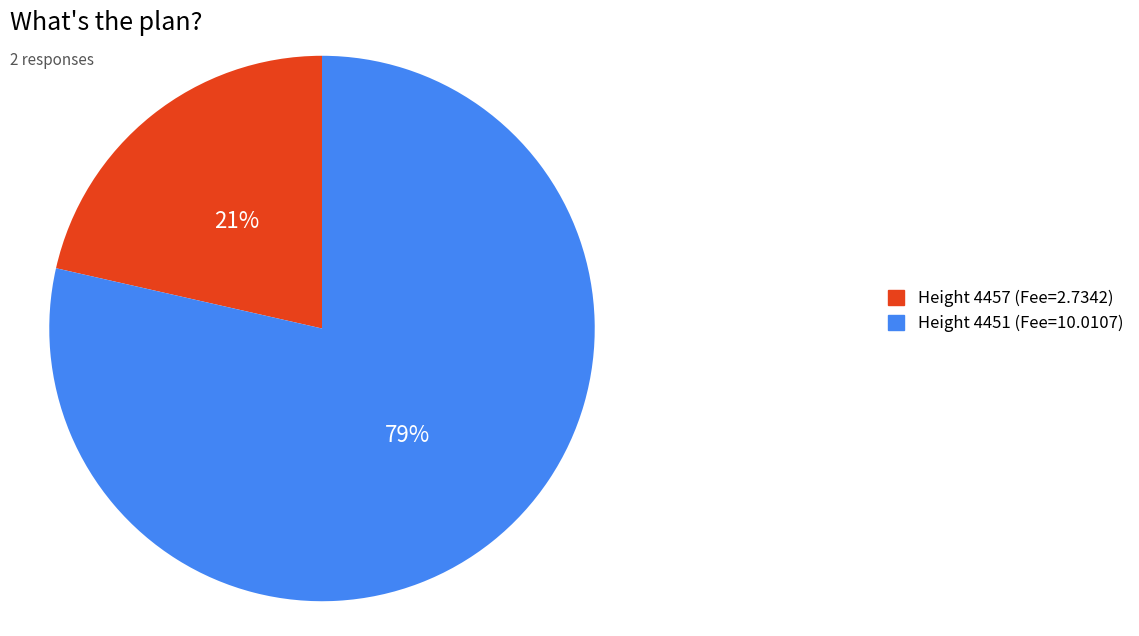

Combined, do Height 4451 (Fee=10.0107) and Height 4457 (Fee=2.7342) account for over 50%?

Yes